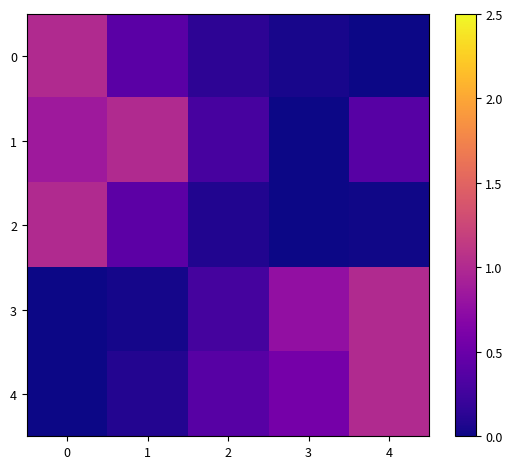

What is the total value across all series at 3?

1.4